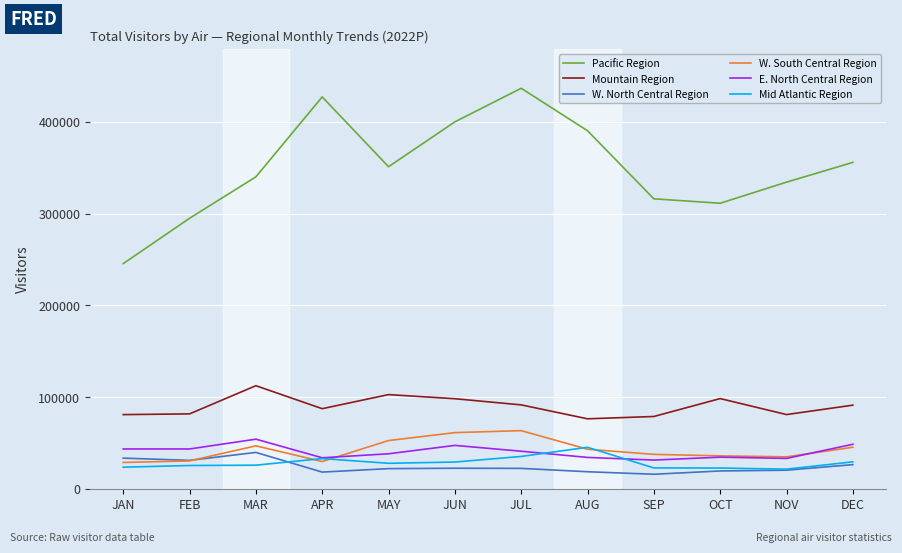

What value does the Mid Atlantic Region series have at MAY?

27796.3